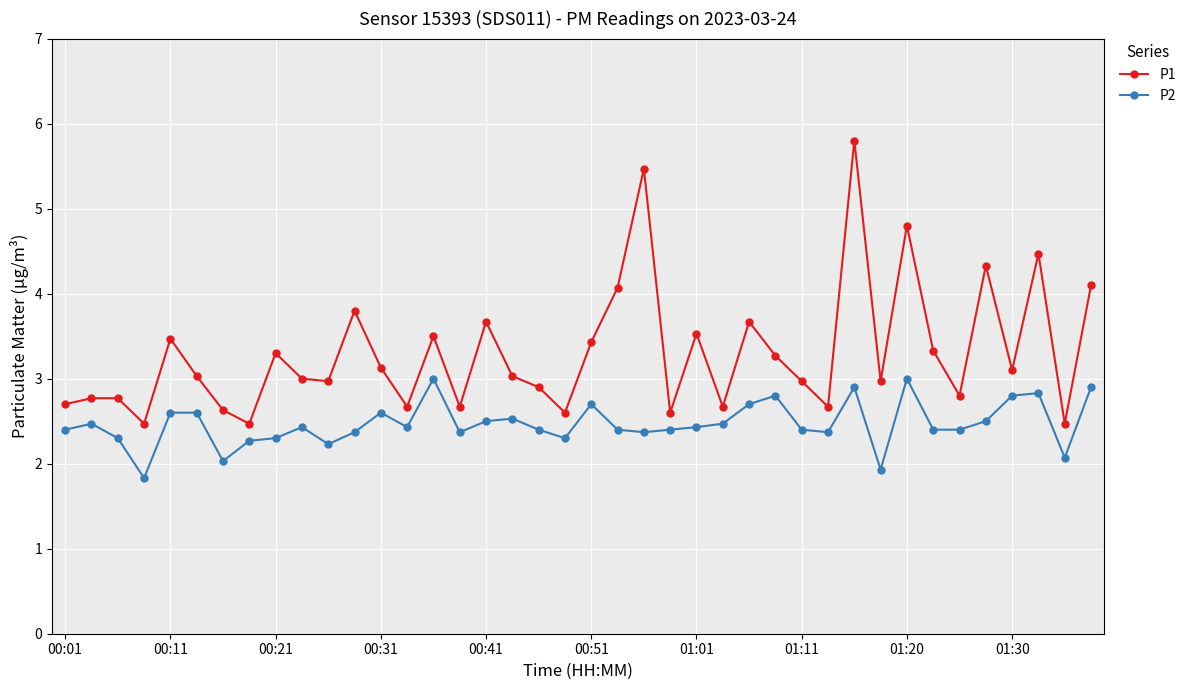

Which series has the largest range (max minus min)?

P1